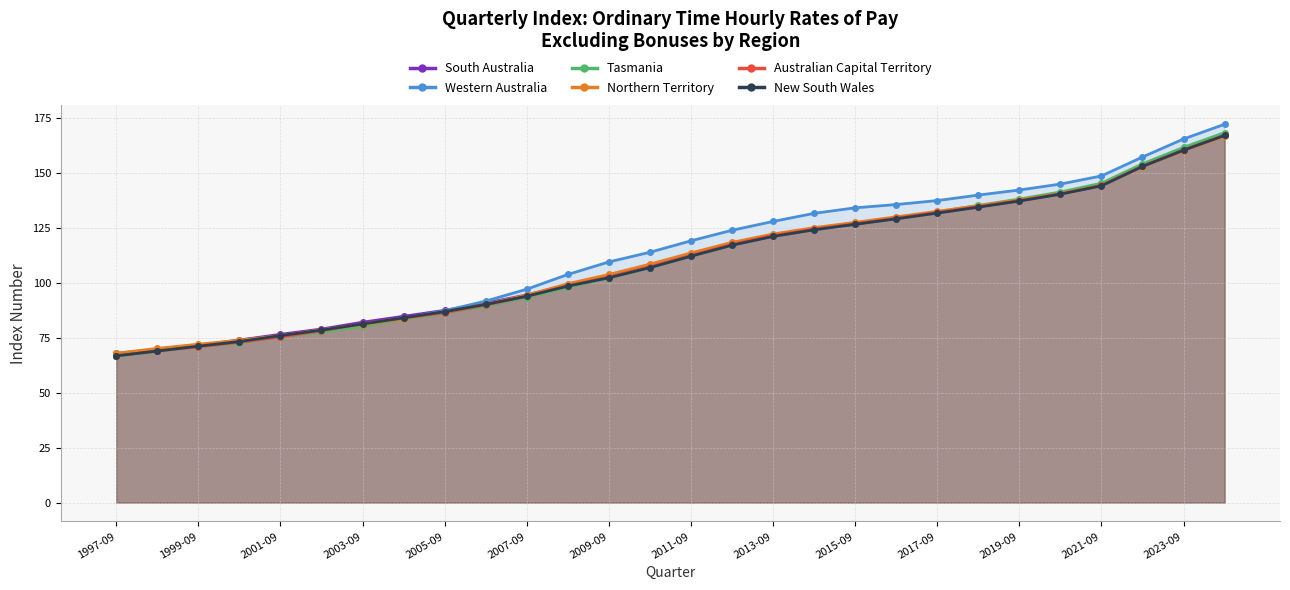

List the labels in order of South Australia value, largest first.

2024-09, 2023-09, 2022-09, 2021-09, 2020-09, 2019-09, 2018-09, 2017-09, 2016-09, 2015-09, 2014-09, 2013-09, 2012-09, 2011-09, 2010-09, 2009-09, 2008-09, 2007-09, 2006-09, 2005-09, 2004-09, 2003-09, 2002-09, 2001-09, 2000-09, 1999-09, 1998-09, 1997-09